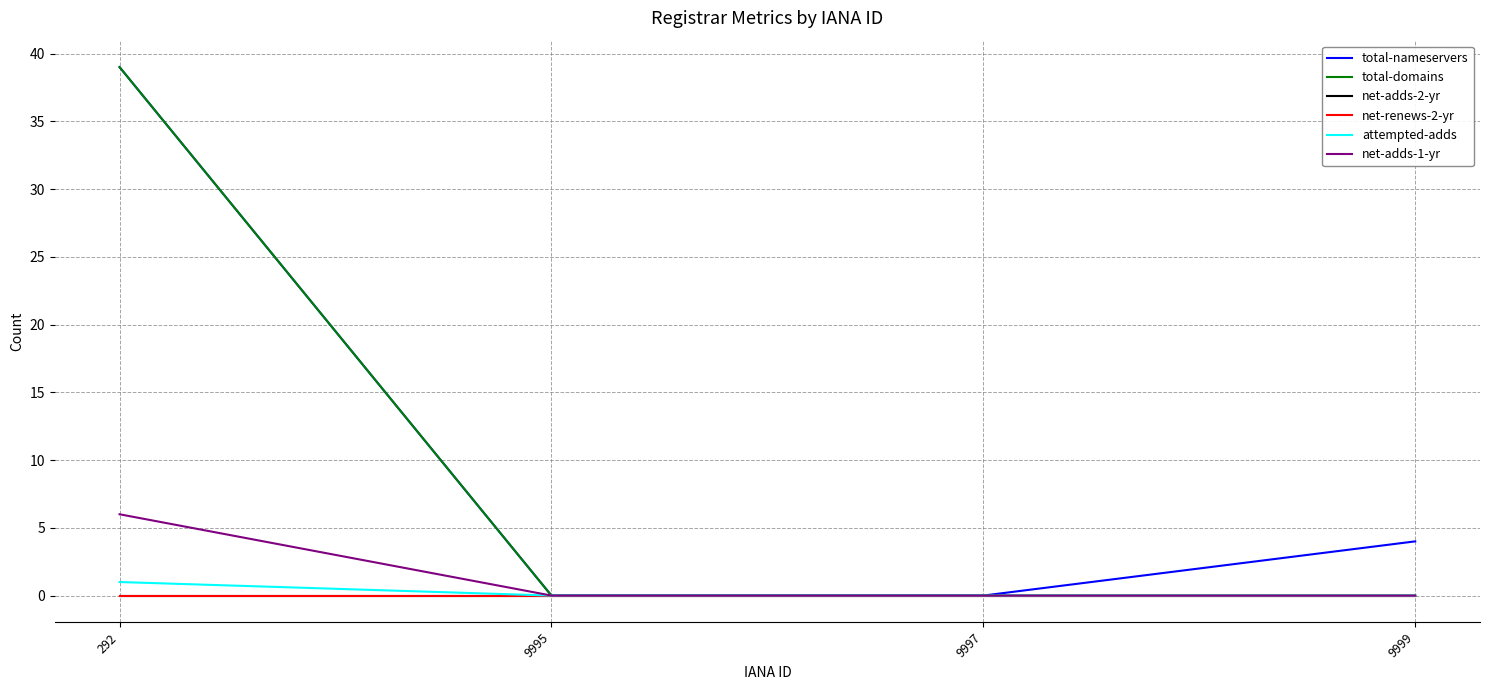

The value of total-nameservers at 9997 is 0. True or false?

True